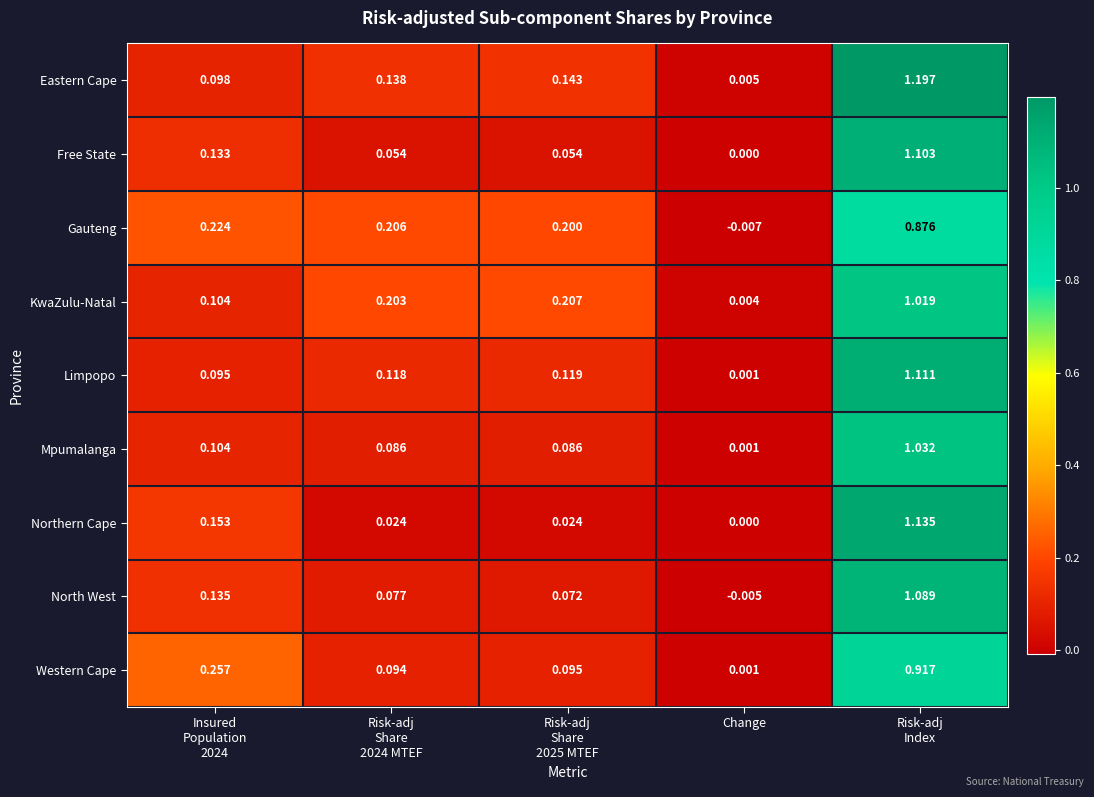

Which category has the lowest value across all series?

Change